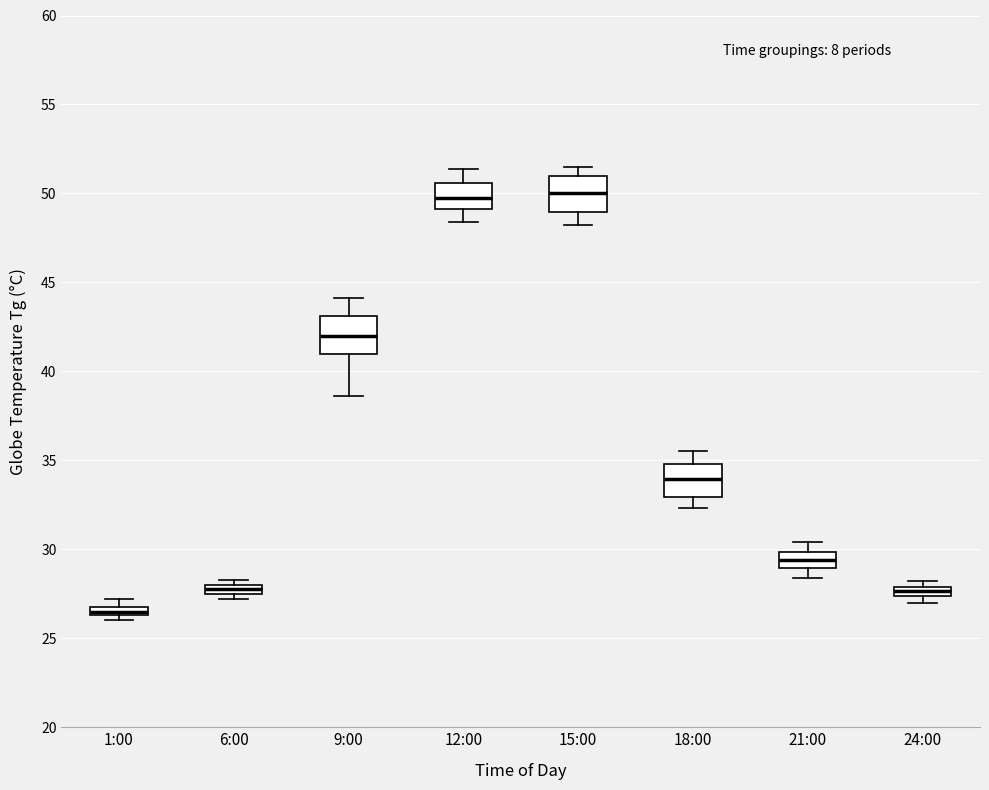

Where does the lower whisker of the box for 9:00 end on the y-axis? The values are not printed on the chart, so give them approximately, as read against the axis.

38.5